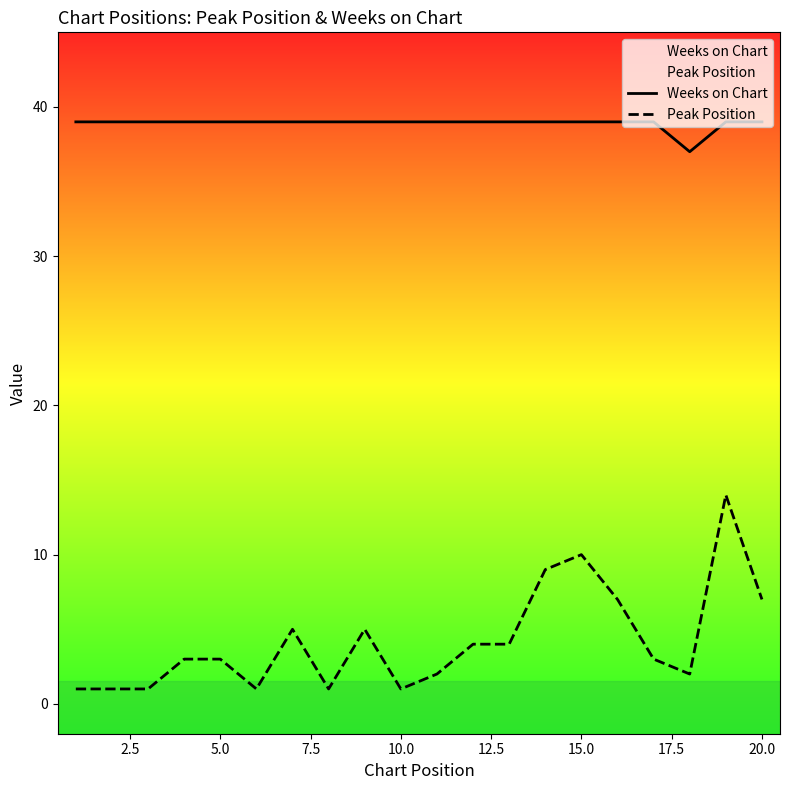

Which series has the largest total across all categories?

Weeks on Chart